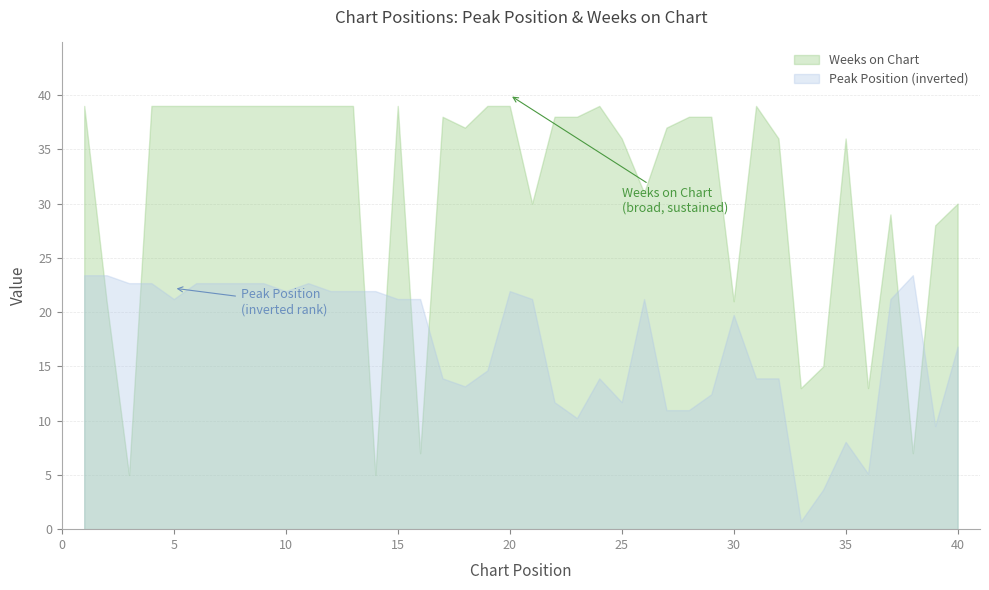

How many interior local valleys does the Peak Position series have?

7